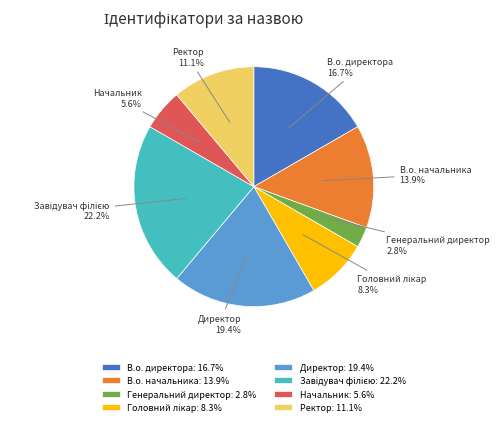

Does Генеральний директор 2.8% account for over 50% of the chart?

No